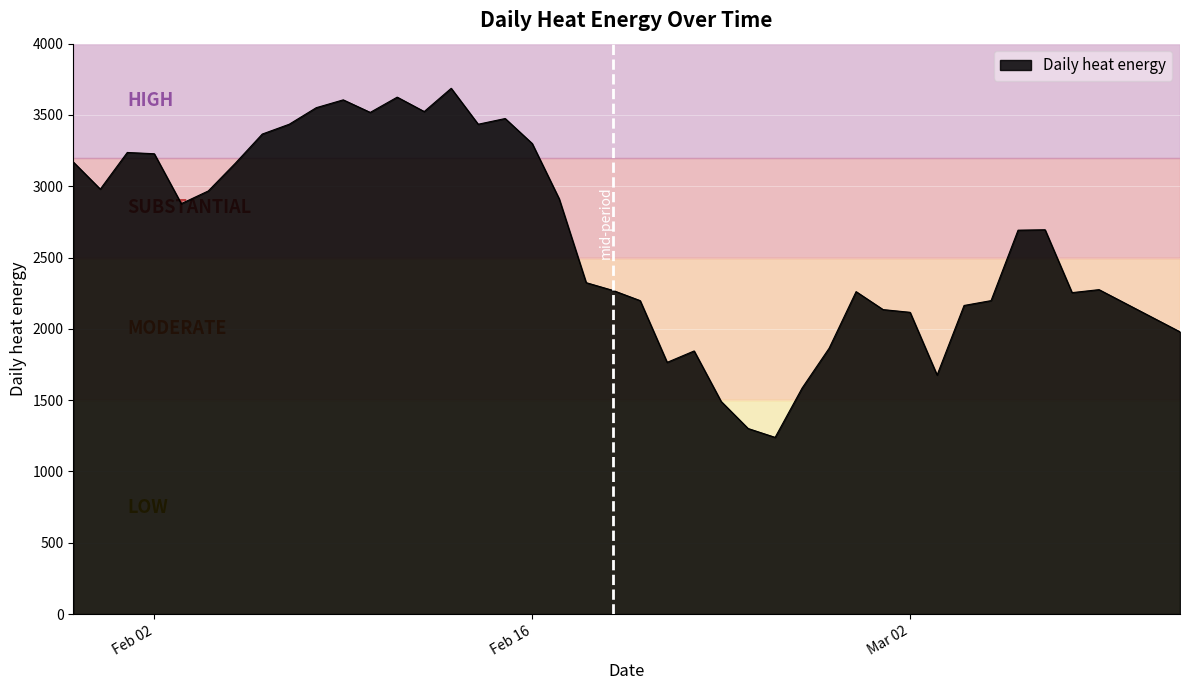

What is the difference between the maximum and minimum values?

2448